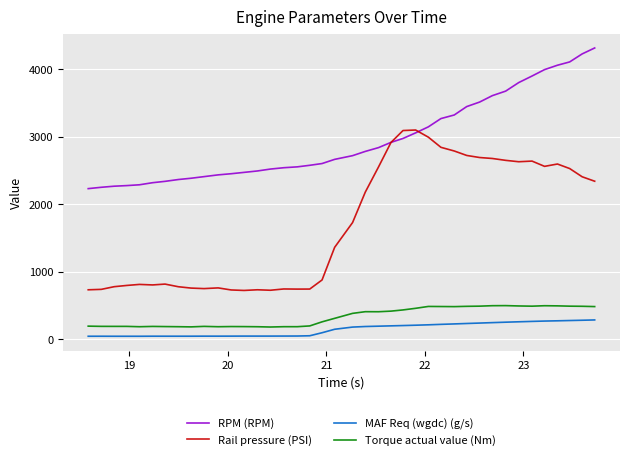

True or false: Torque actual value (Nm) and MAF Req (wgdc) (g/s) intersect in this chart.

False